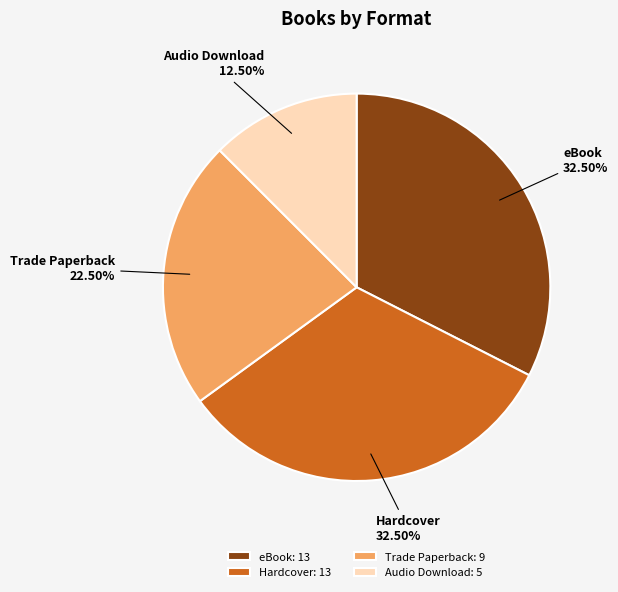

Do eBook and Trade Paperback together represent more than half of the pie?

Yes